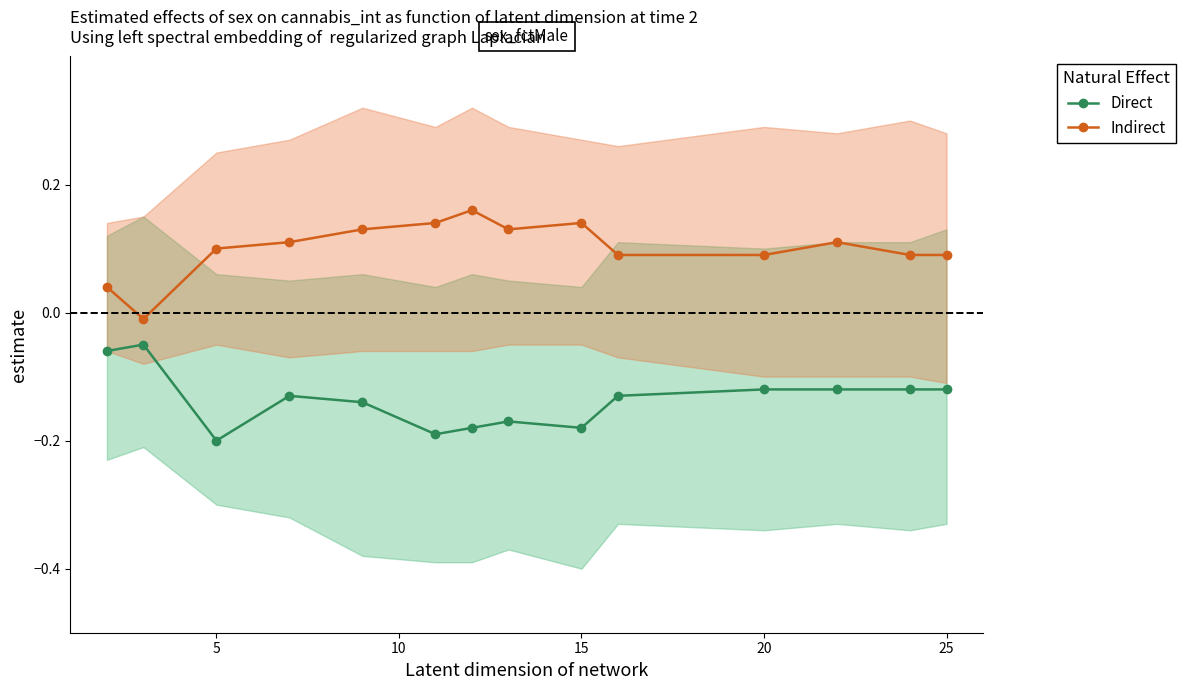

True or false: Direct has a value of -0.1 at 15.

False